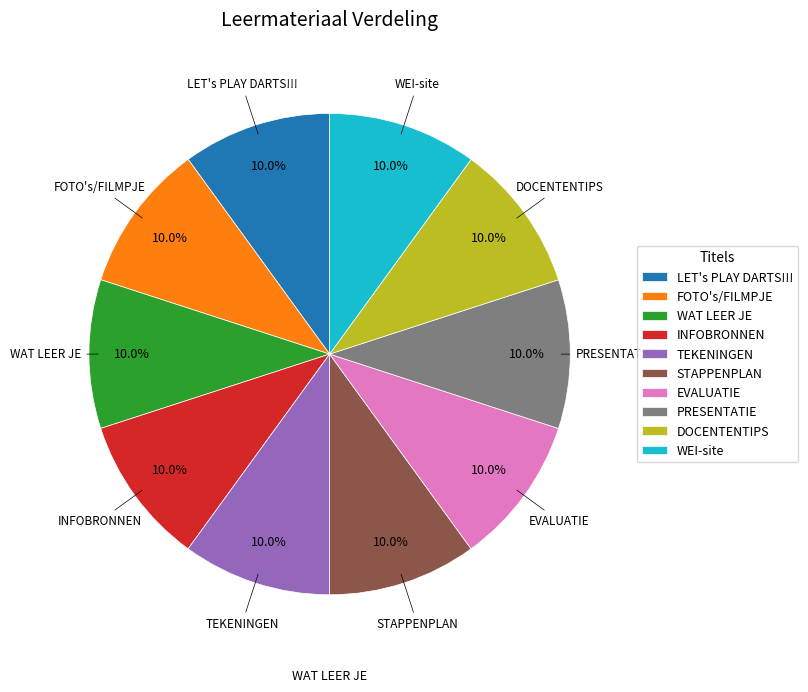

What portion of the pie excludes INFOBRONNEN?

90.0%